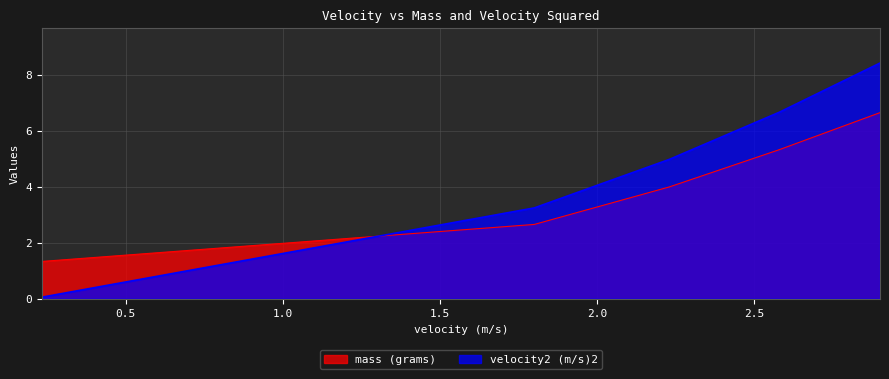

Reading left to right, list all the values displayed in this chart.

mass (grams): 0.2336=1.3	1.8=2.6	2.23=4.0	2.58=5.3	2.9=6.6
velocity2 (m/s)2: 0.2336=0.1	1.8=3.2	2.23=5.0	2.58=6.7	2.9=8.4